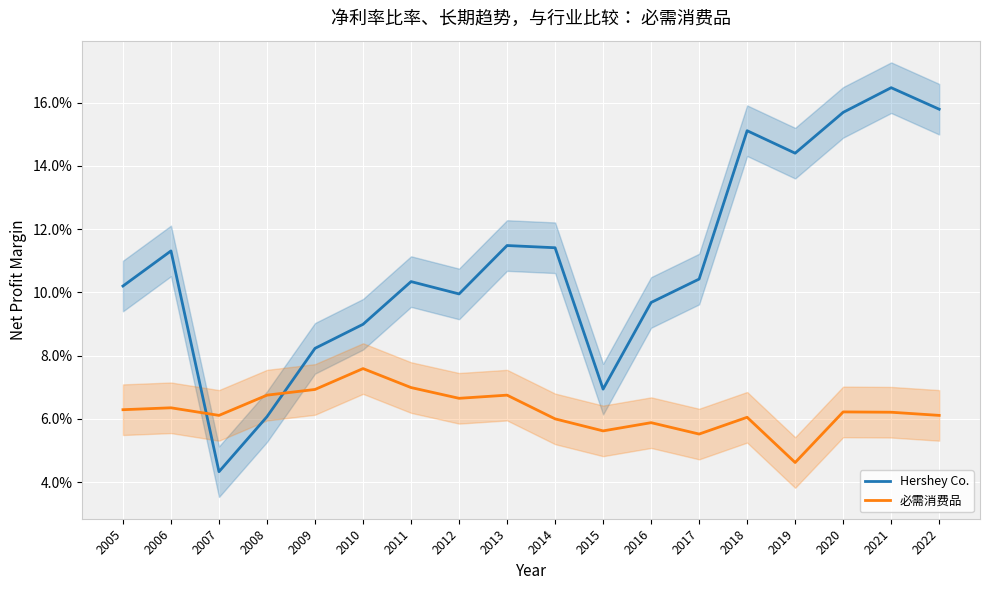

Which label corresponds to the smallest value in the chart?

2007